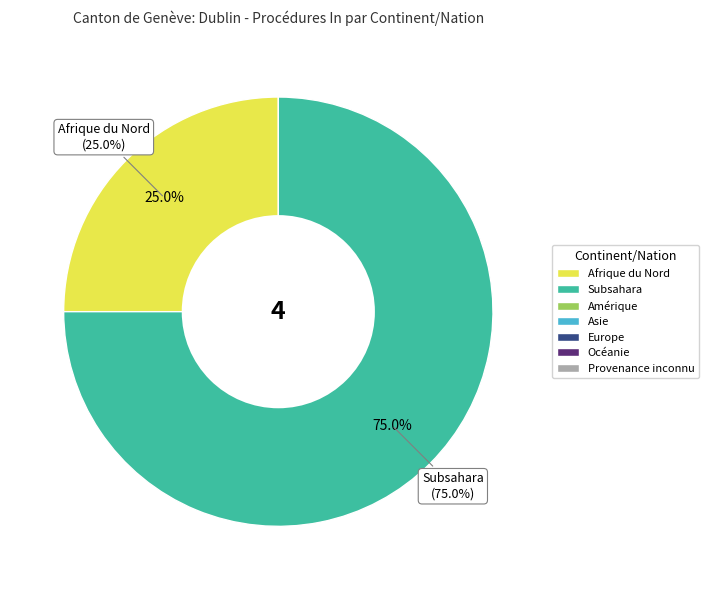

The Europe slice represents 0% of the pie. True or false?

True